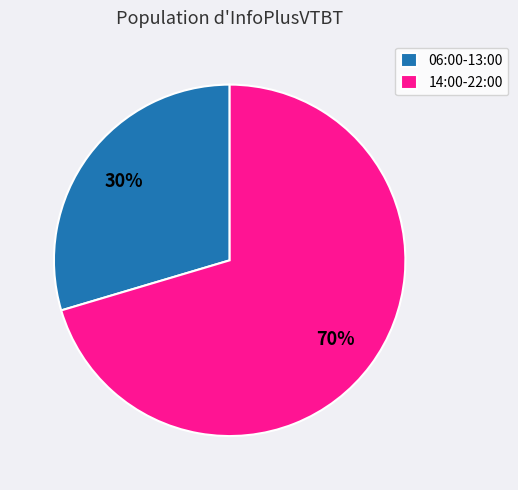

Is there a majority slice in this chart?

Yes